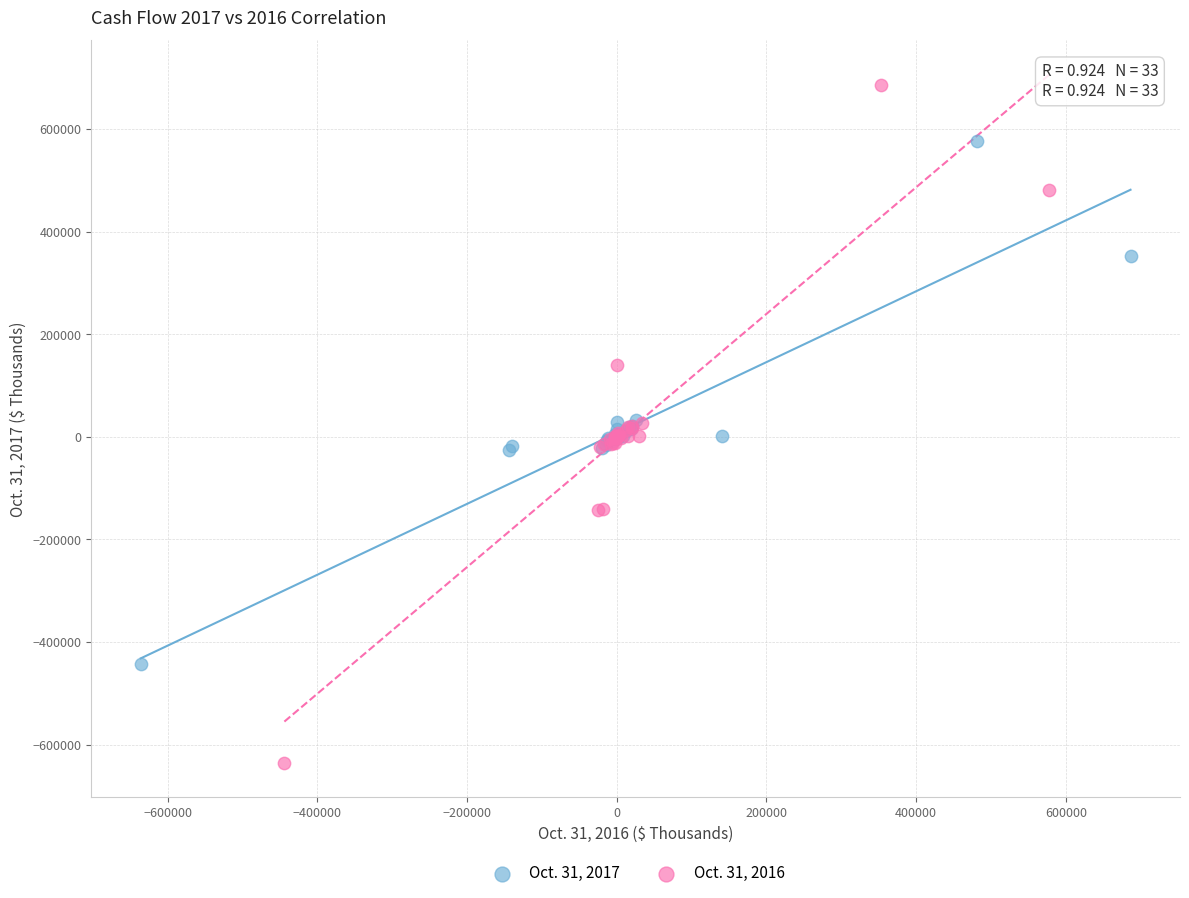

Which series reaches the maximum Y coordinate?

Oct. 31, 2016